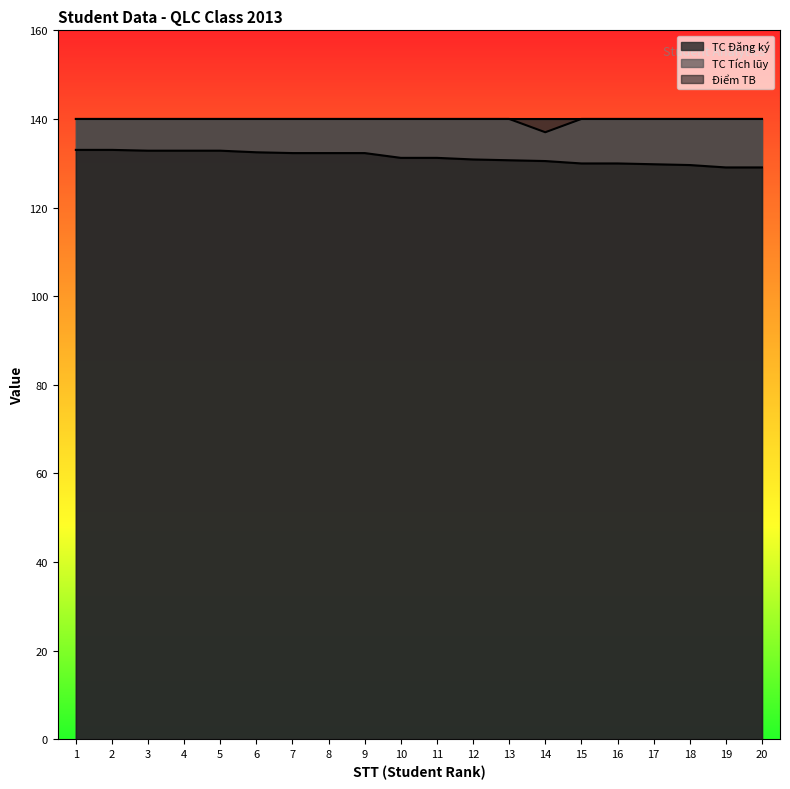

Reading left to right, what are all the values shown in this chart?

TC Tích lũy: 140.0	140.0	140.0	140.0	140.0	140.0	140.0	140.0	140.0	140.0	140.0	140.0	140.0	137.0	140.0	140.0	140.0	140.0	140.0	140.0
Điểm TB: 133.0	133.0	132.8	132.8	132.8	132.5	132.3	132.3	132.3	131.2	131.2	130.9	130.7	130.5	130.0	130.0	129.8	129.6	129.1	129.1